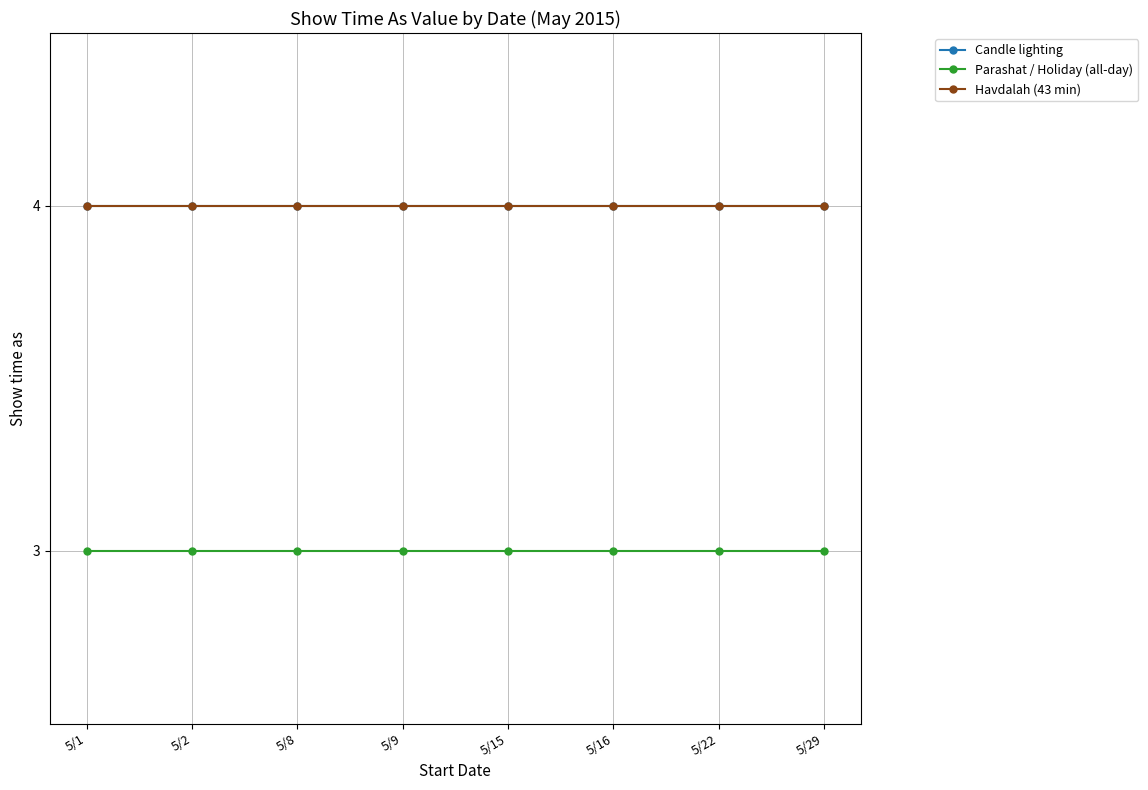

Which series has the widest spread of values?

Candle lighting